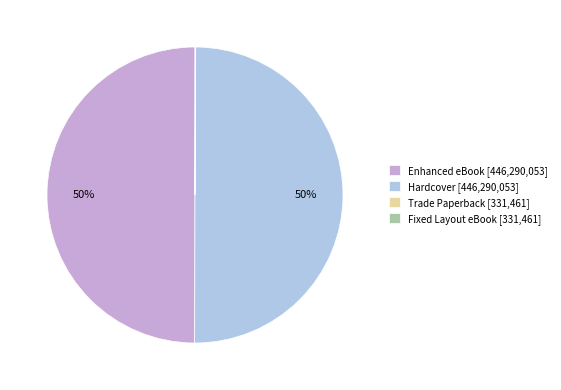

True or false: Enhanced eBook [446,290,053] accounts for 50% of the total.

True